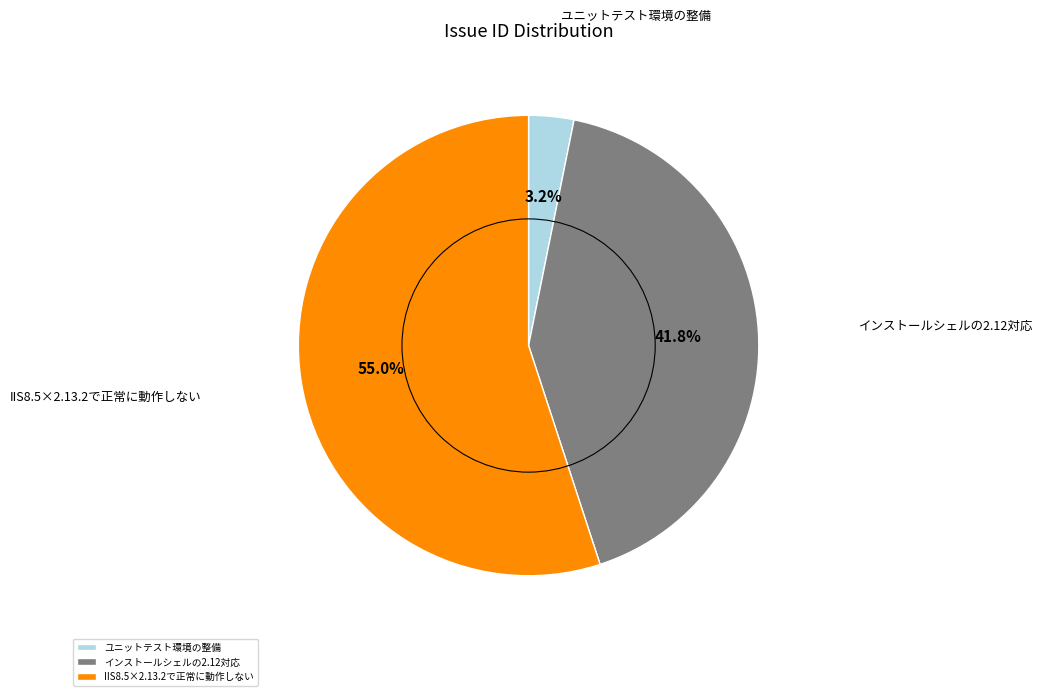

Is there a majority slice in this chart?

Yes